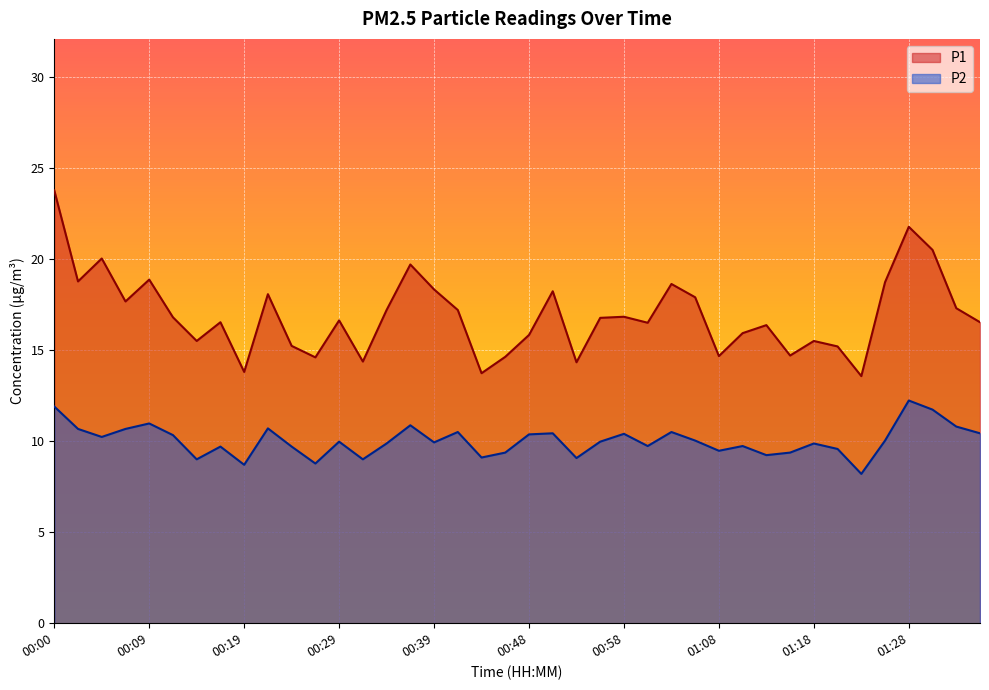

How many data points in P1 are less than 16?

15